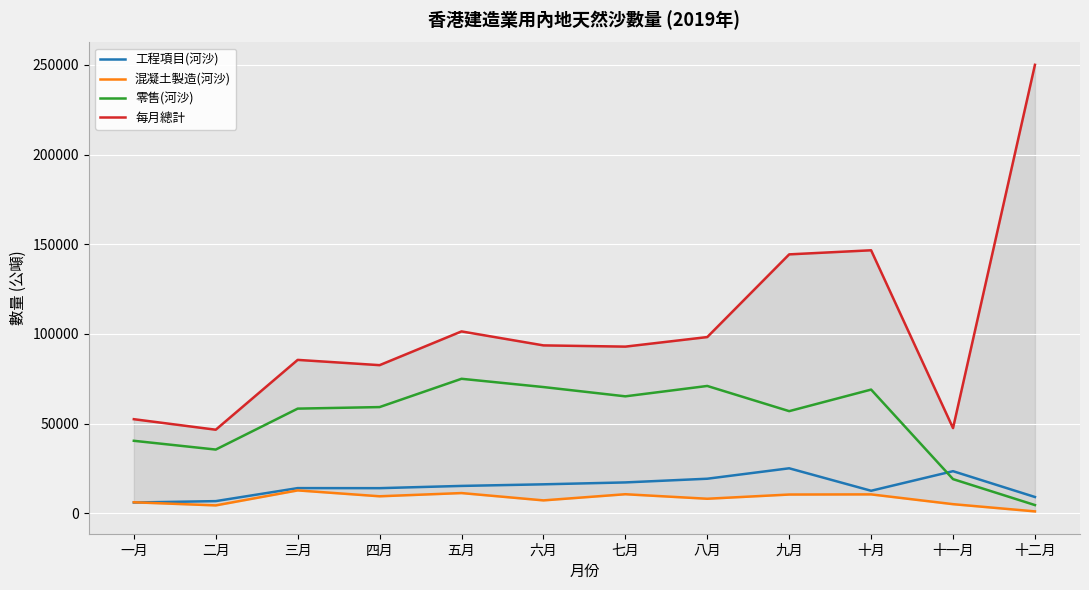

Is this an area chart (filled region under the line)?

No